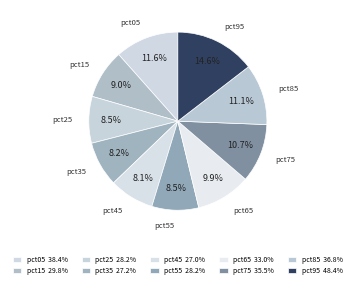

What portion of the pie excludes pct15?

91.0%